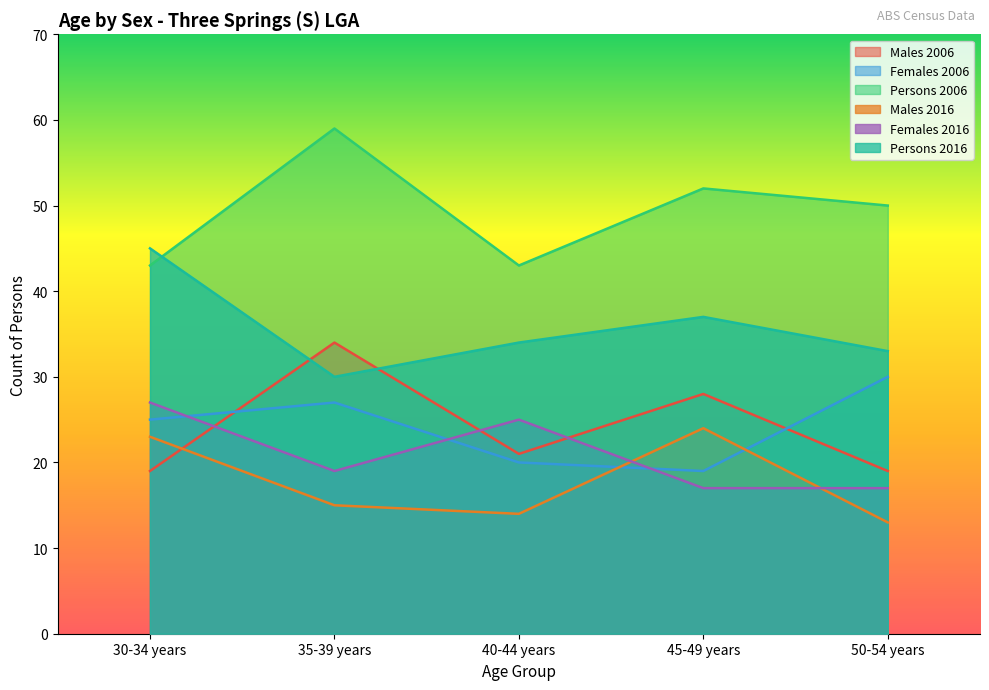

In Females 2006, how many points are lower than both neighbors (excluding endpoints)?

1